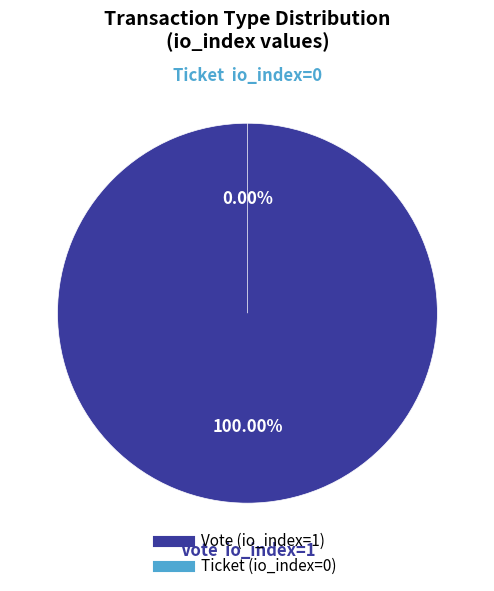

What percentage is the Vote slice, to the nearest percent?

100%